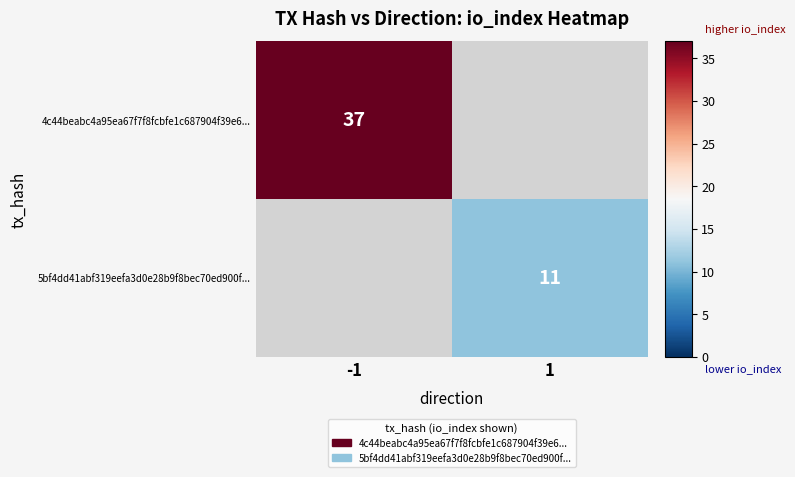

True or false: 5bf4dd41abf319eefa3d0e28b9f8bec70ed900f... has a value of 19 at 1.

False